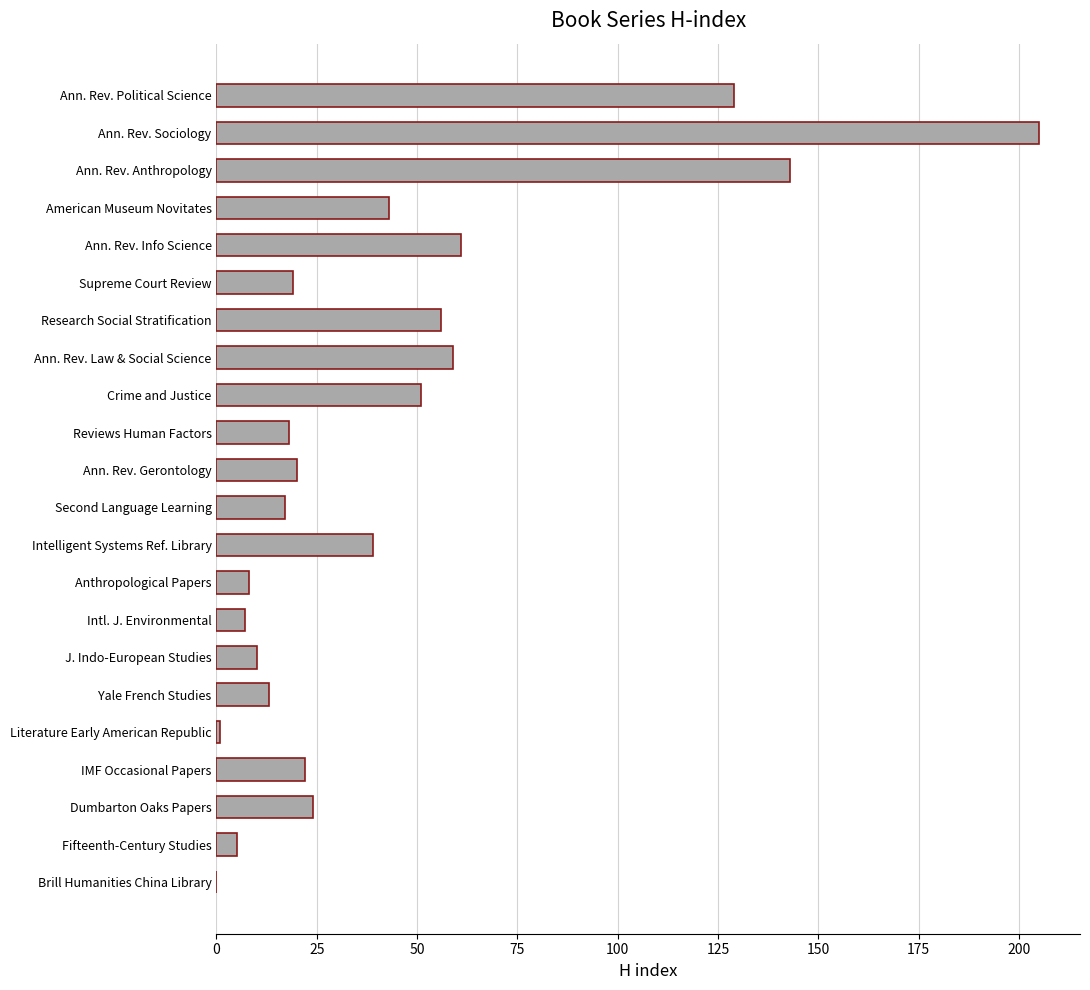

Reading top to bottom, transcribe all the data shown in this chart.

Ann. Rev. Political Science=129	Ann. Rev. Sociology=205	Ann. Rev. Anthropology=143	American Museum Novitates=43	Ann. Rev. Info Science=61	Supreme Court Review=19	Research Social Stratification=56	Ann. Rev. Law & Social Science=59	Crime and Justice=51	Reviews Human Factors=18	Ann. Rev. Gerontology=20	Second Language Learning=17	Intelligent Systems Ref. Library=39	Anthropological Papers=8	Intl. J. Environmental=7	J. Indo-European Studies=10	Yale French Studies=13	Literature Early American Republic=1	IMF Occasional Papers=22	Dumbarton Oaks Papers=24	Fifteenth-Century Studies=5	Brill Humanities China Library=0